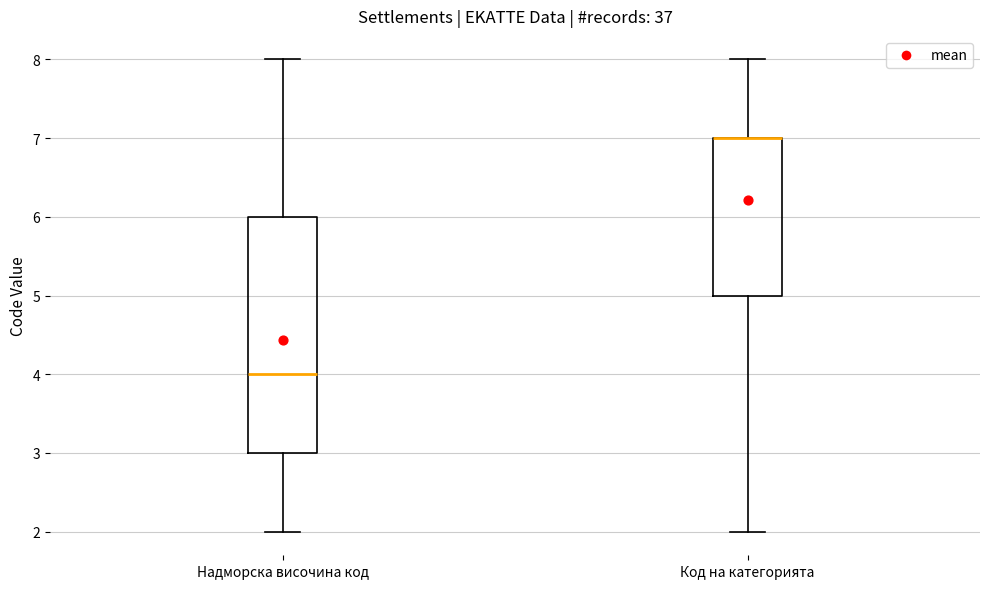

Comparing the boxes themselves (not the whiskers), which one is the tallest?

Надморска височина код